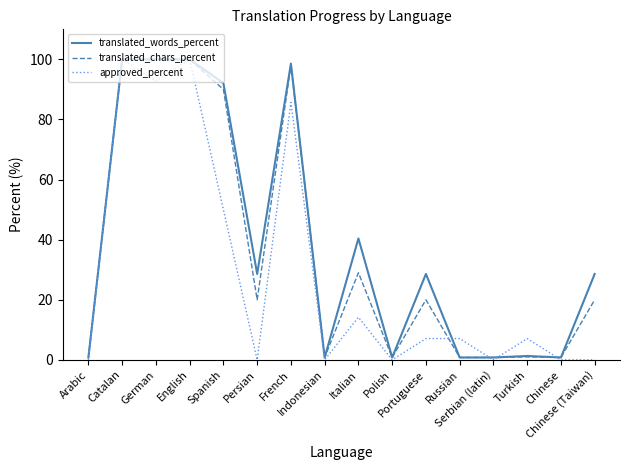

What is the approximate value of approved_percent at Russian?

7.1